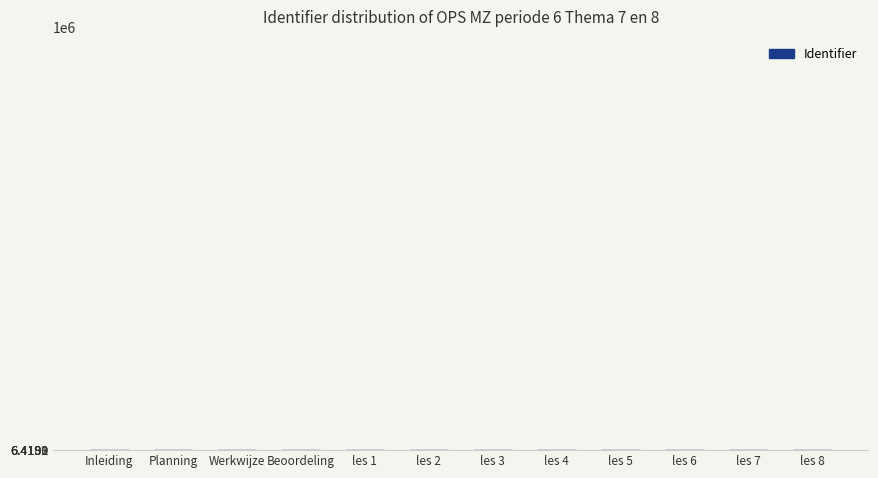

What is the label of the 5th bar from the left?

les 1